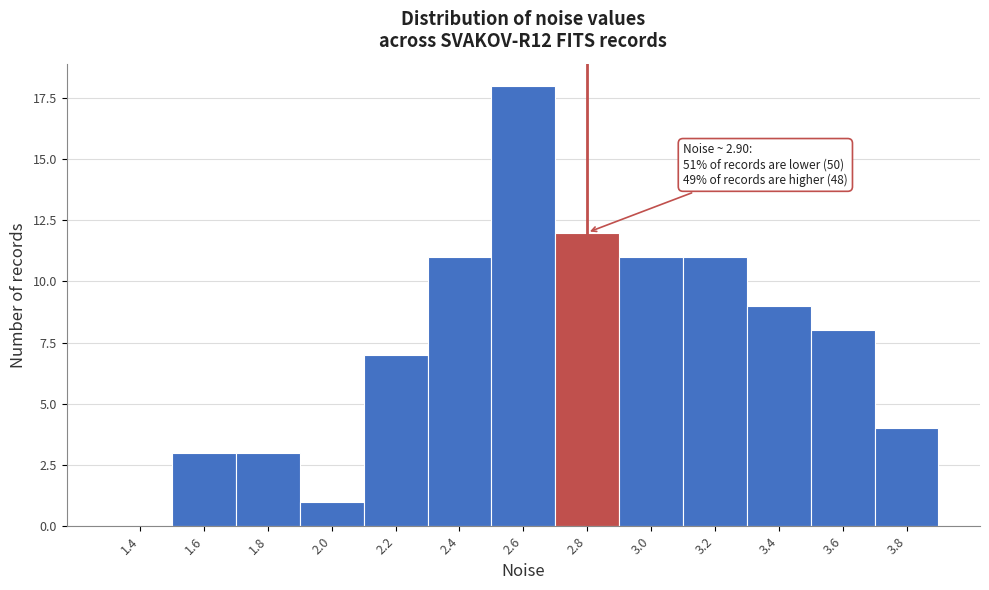

Reading left to right, transcribe all the data shown in this chart.

1.4=0	1.6=3	1.8=3	2.0=1	2.2=7	2.4=11	2.6=18	2.8=12	3.0=11	3.2=11	3.4=9	3.6=8	3.8=4